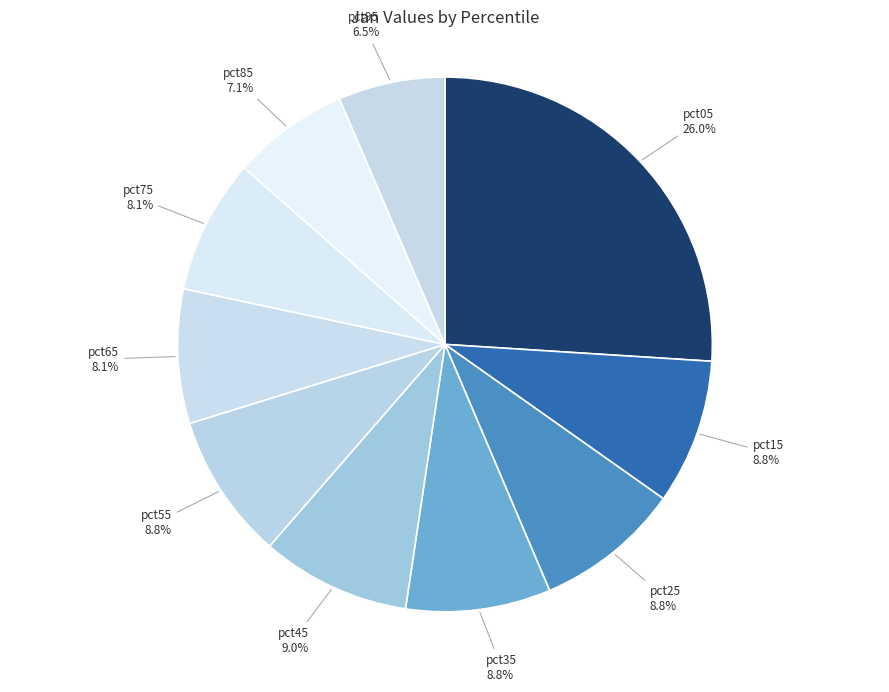

Does pct75 account for over 50% of the chart?

No